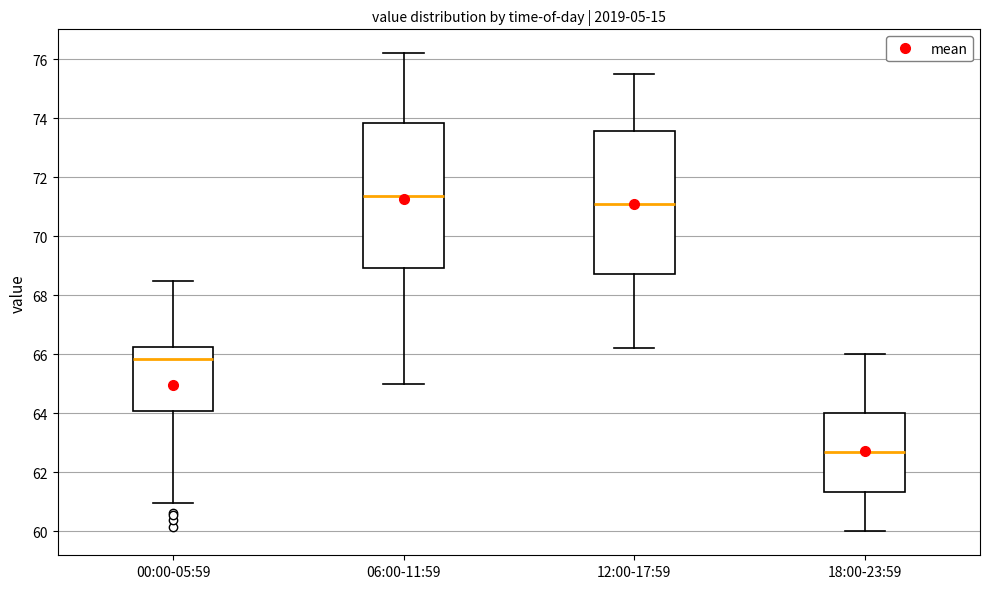

Reading left to right, read every box against the y-axis: the position of its median line, the range the box covers, and the ends of its whiskers. The values are not printed on the chart, so give them approximately, as read against the axis.

00:00-05:59: median 65.8, box 64.0 to 66.2, whiskers 61.0 to 68.4
06:00-11:59: median 71.4, box 69.0 to 73.8, whiskers 65.0 to 76.2
12:00-17:59: median 71.2, box 68.8 to 73.6, whiskers 66.2 to 75.6
18:00-23:59: median 62.8, box 61.4 to 64.0, whiskers 60.0 to 66.0